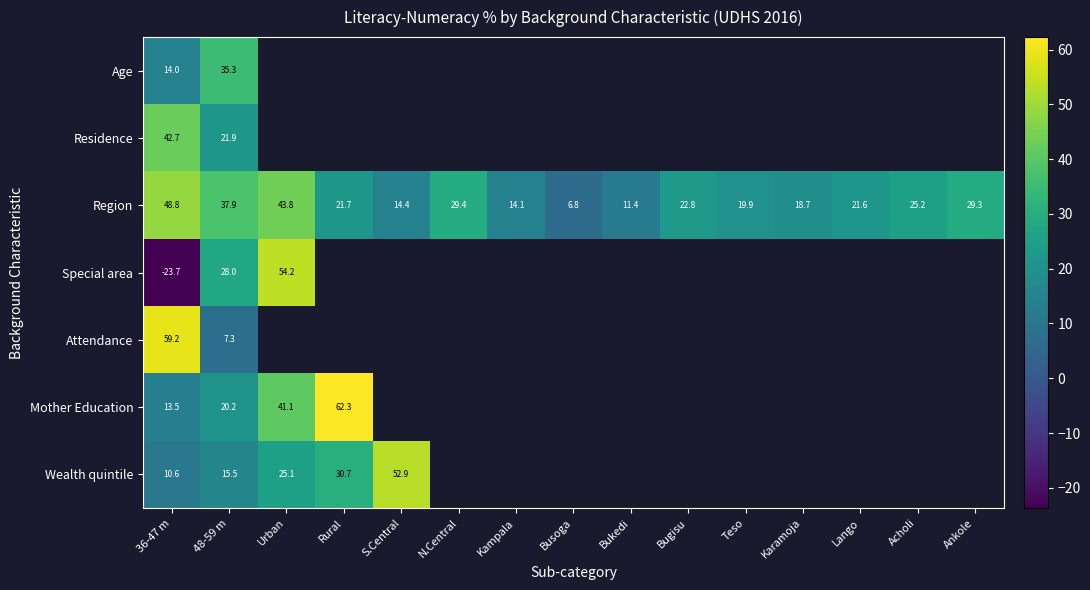

What is the spread (max minus min) of values at 48-59 m?

30.6